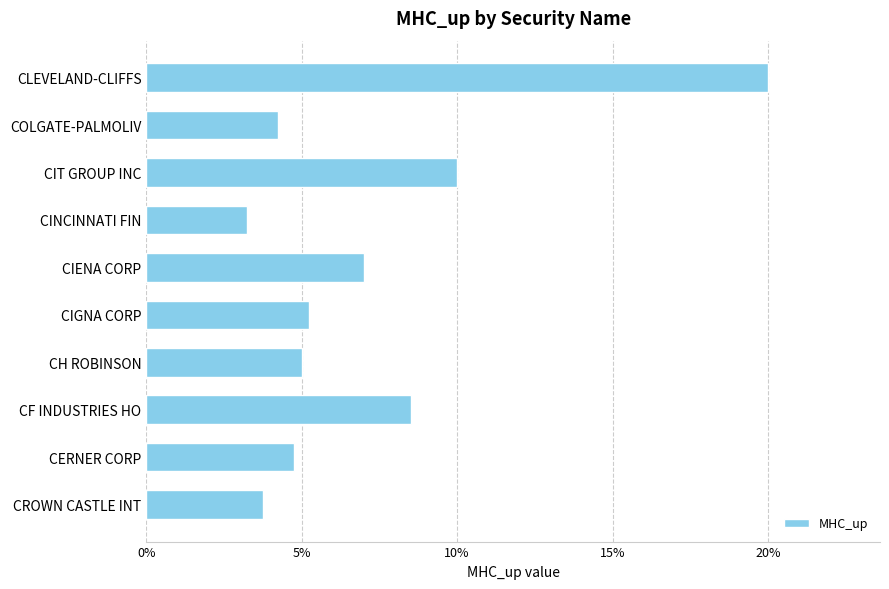

List the labels in order of value, largest first.

CLEVELAND-CLIFFS, CIT GROUP INC, CF INDUSTRIES HO, CIENA CORP, CIGNA CORP, CH ROBINSON, CERNER CORP, COLGATE-PALMOLIV, CROWN CASTLE INT, CINCINNATI FIN